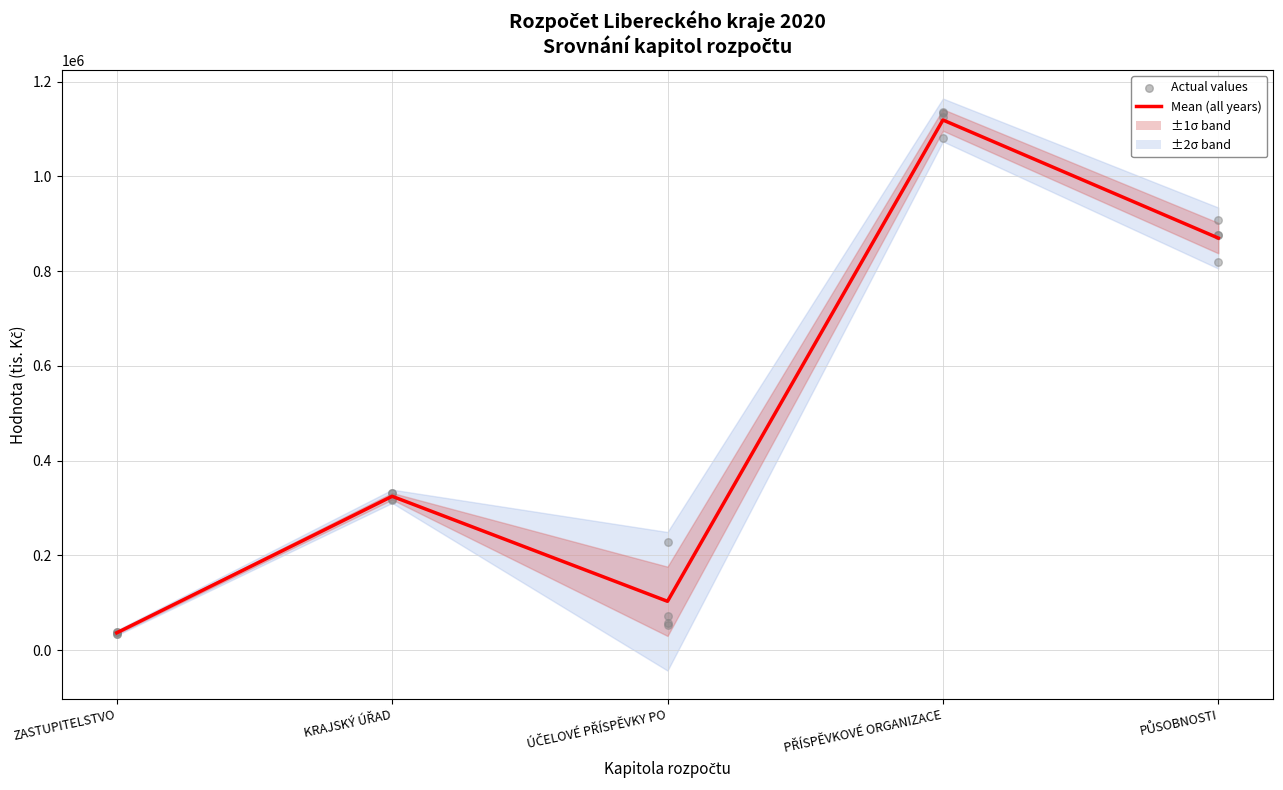

At which category is the sum across all series the highest?

PŘÍSPĚVKOVÉ ORGANIZACE